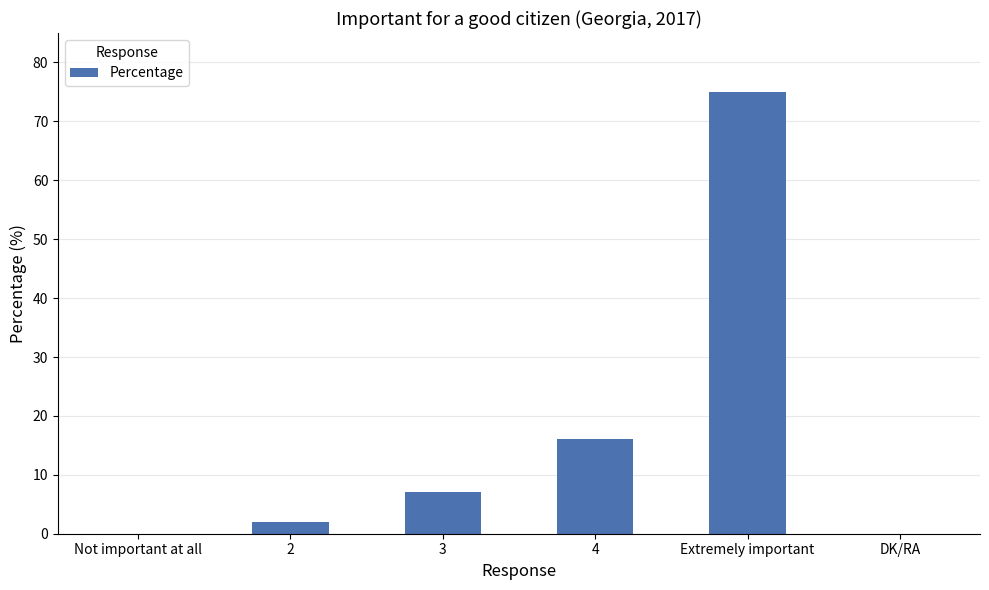

Between 3 and DK/RA, which is larger?

3